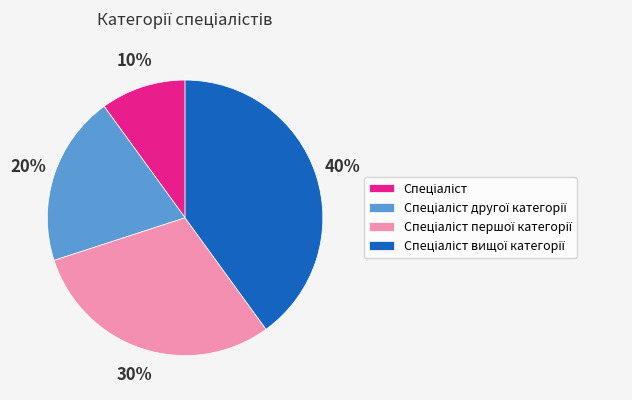

To the nearest percent, what is the average slice percentage?

25%